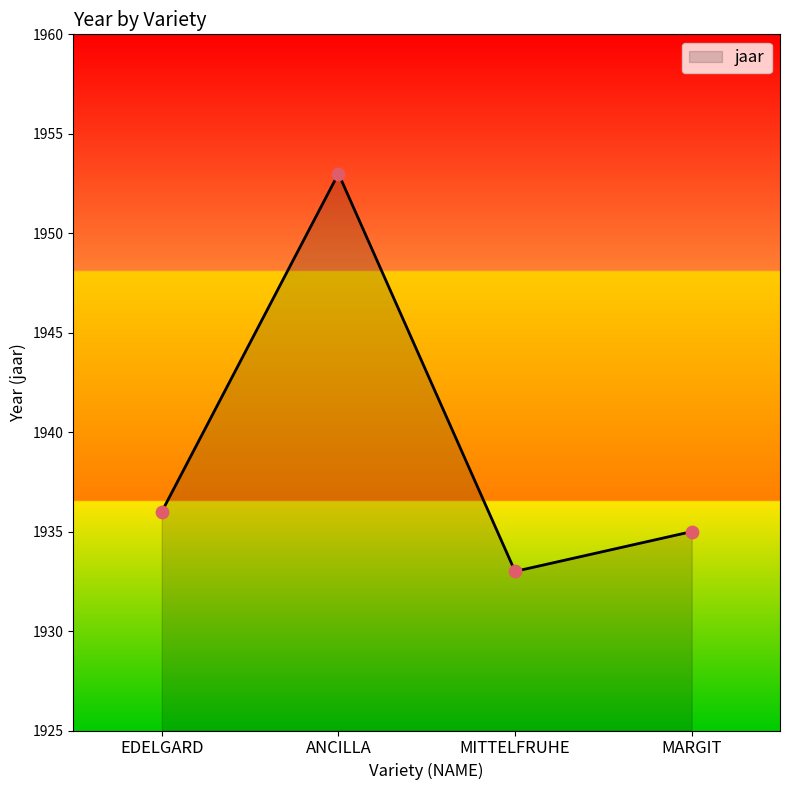

What is the change in value from EDELGARD to ANCILLA?

+17